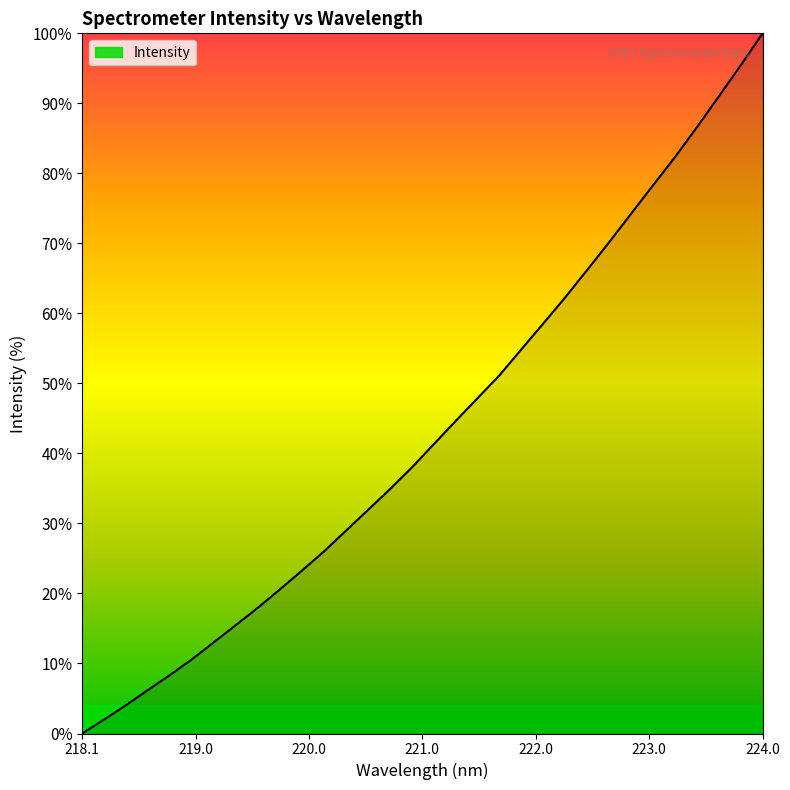

What is the maximum value shown in the chart?

100.0